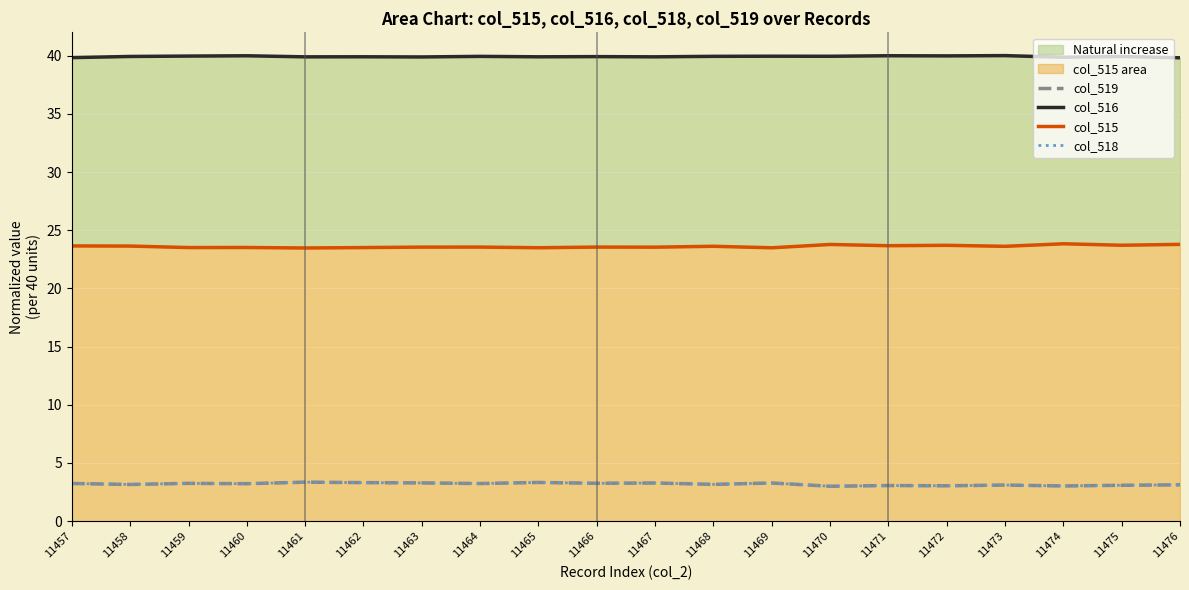

At which category does col_518 reach its first local valley?

11458